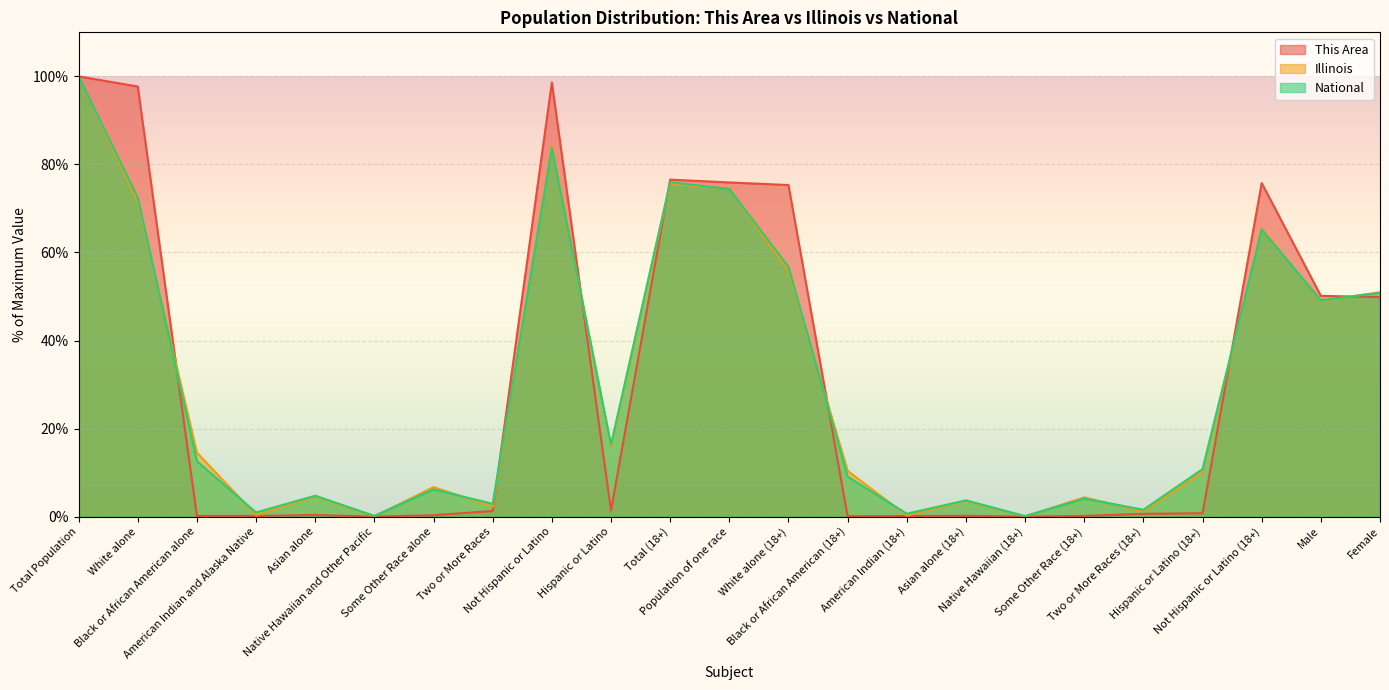

Which series has the widest spread of values?

This Area